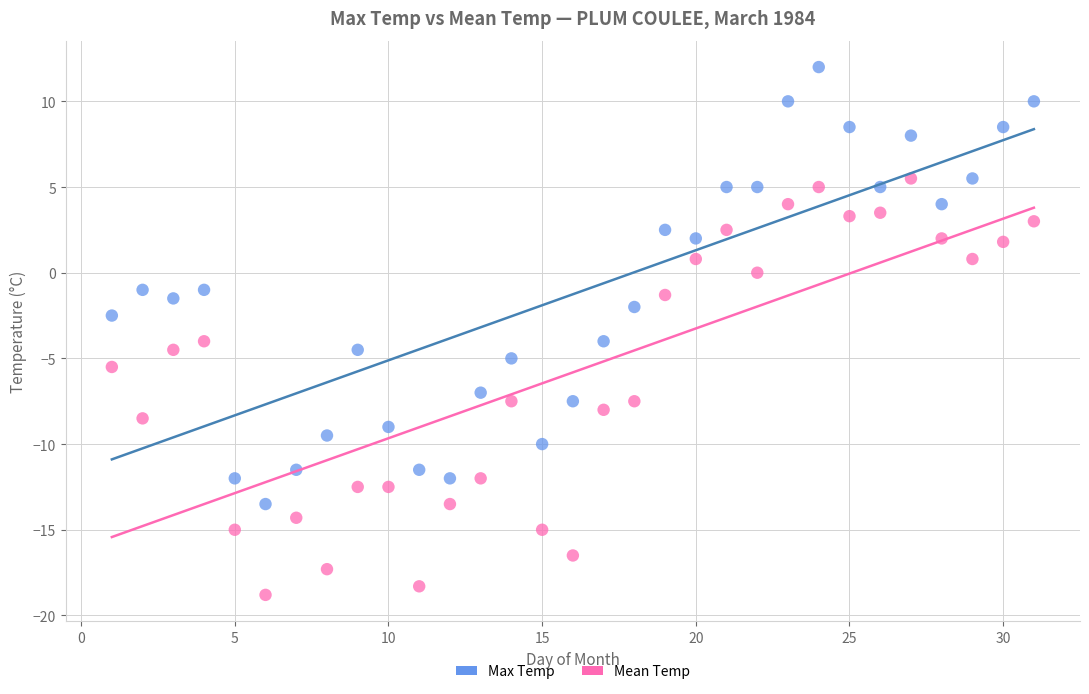

Across all data points, what is the range of X values (max minus min)?

30.0